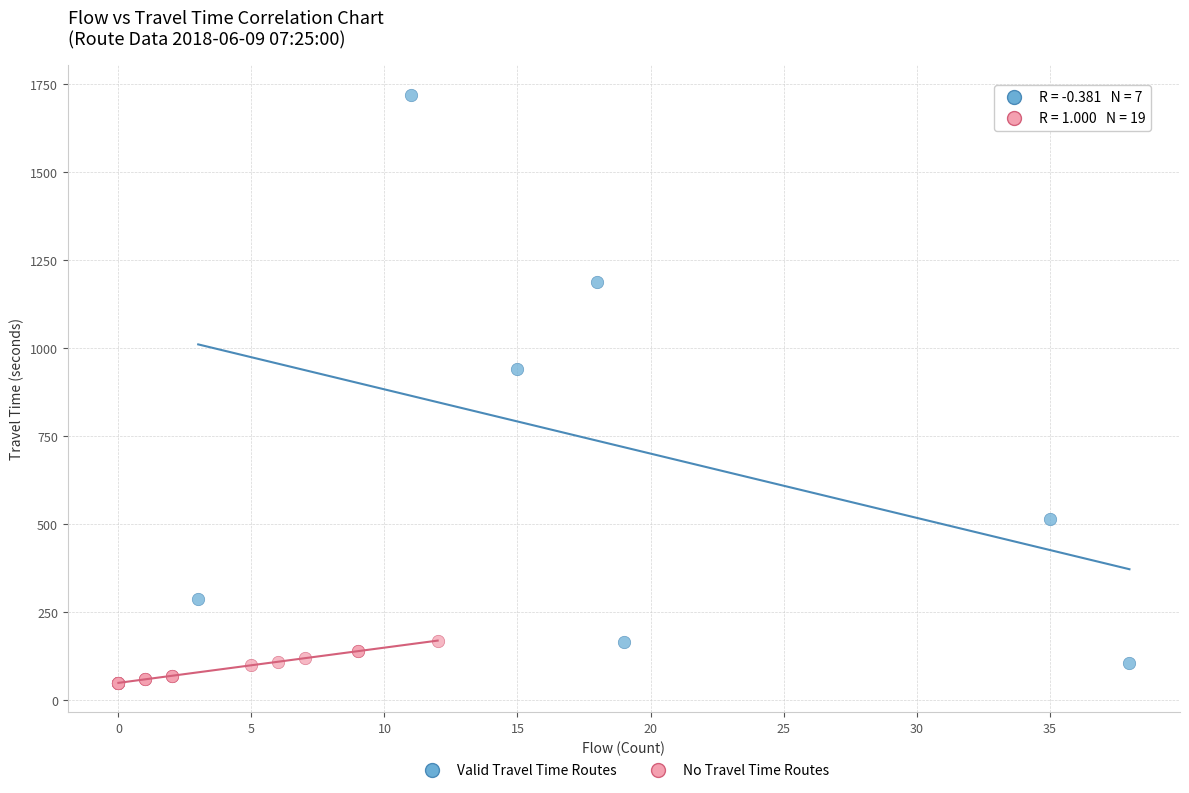

Which series has the largest Y range (max minus min)?

Valid Travel Time Routes